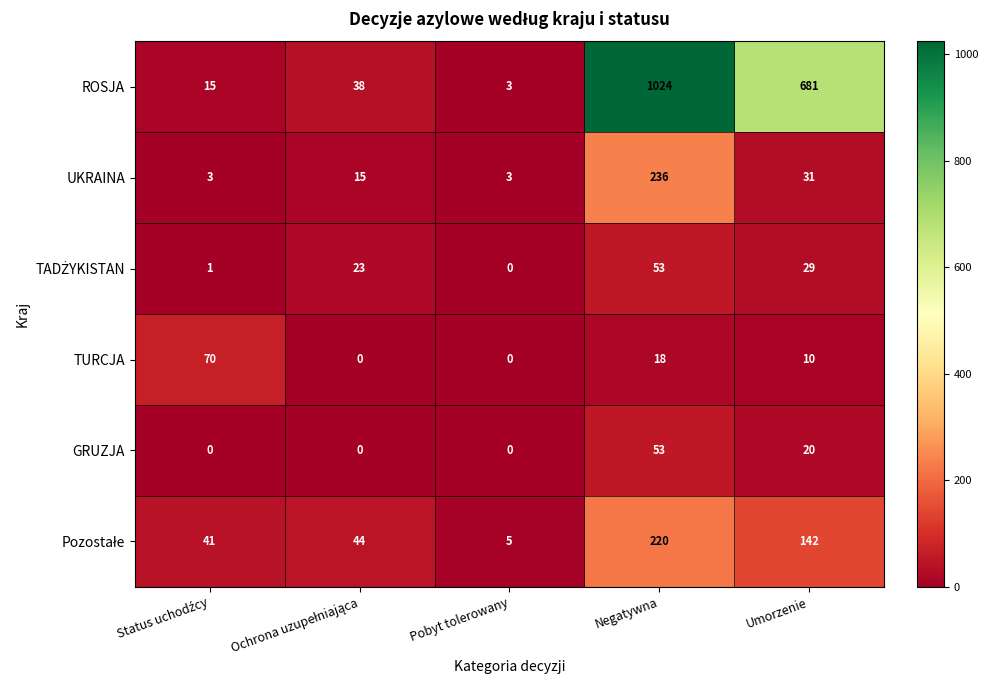

What is the difference between the second highest and minimum values in the ROSJA series?

678